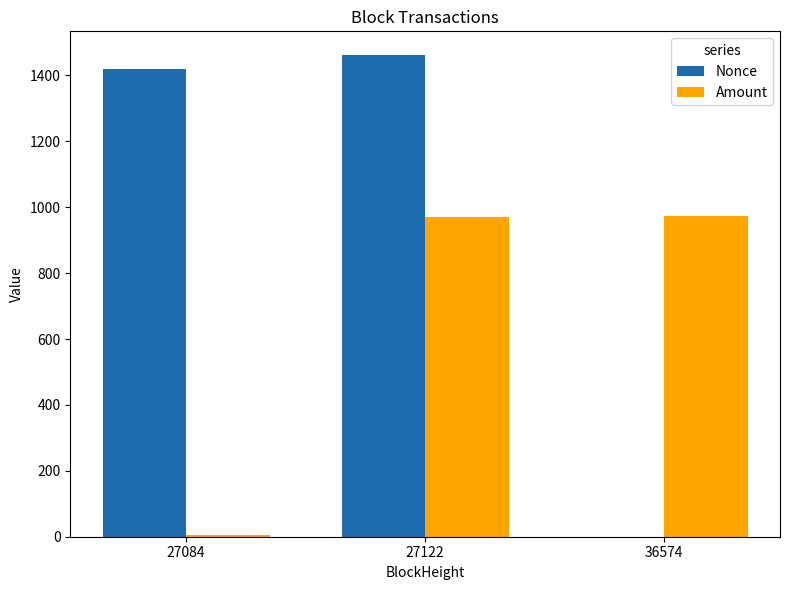

At which category is the sum across all series the highest?

27122